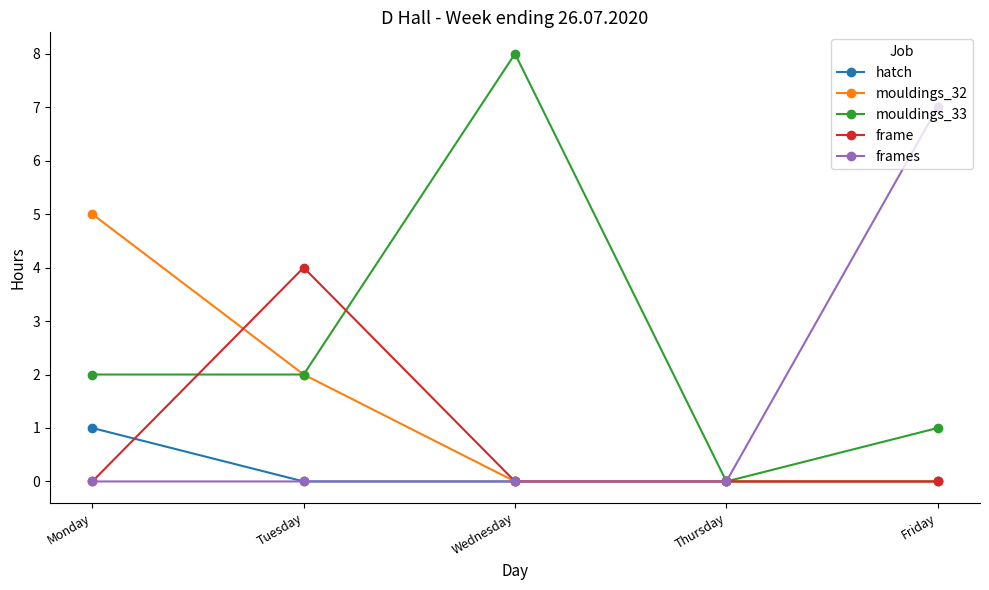

Count the hatch values in the range 0 to 1.

5